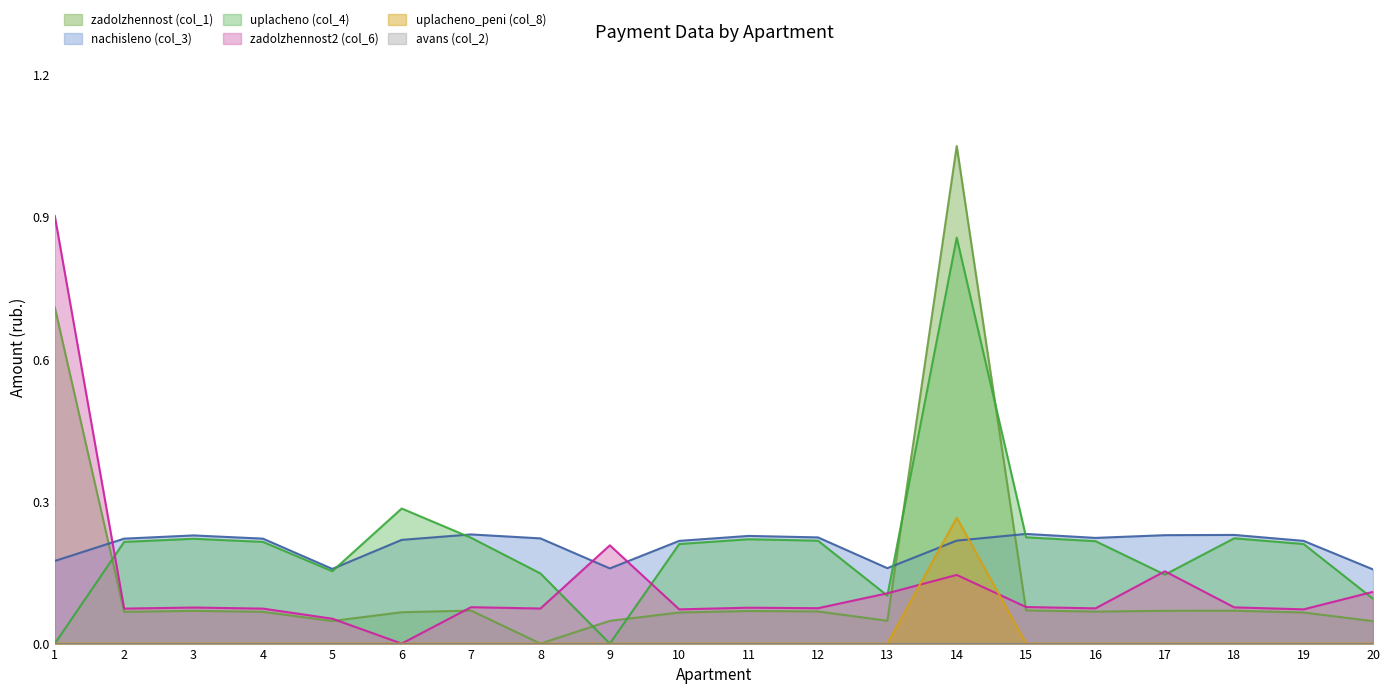

How many distinct data groups are displayed?

6